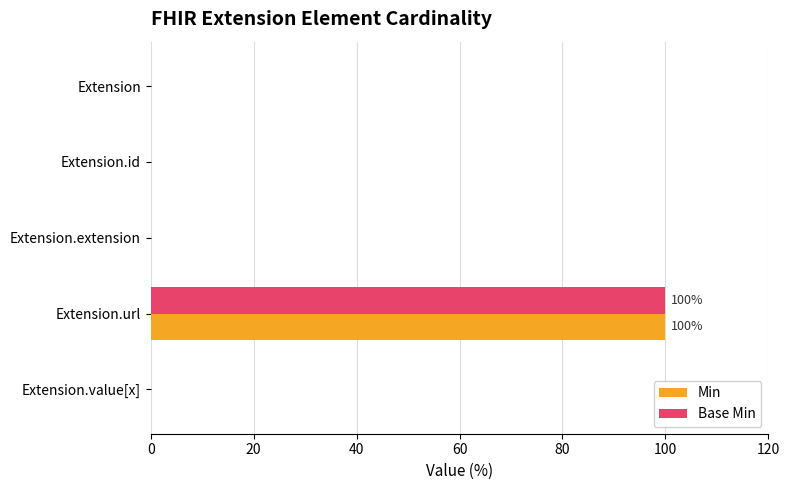

Is it true that Min equals 65 at Extension?

False